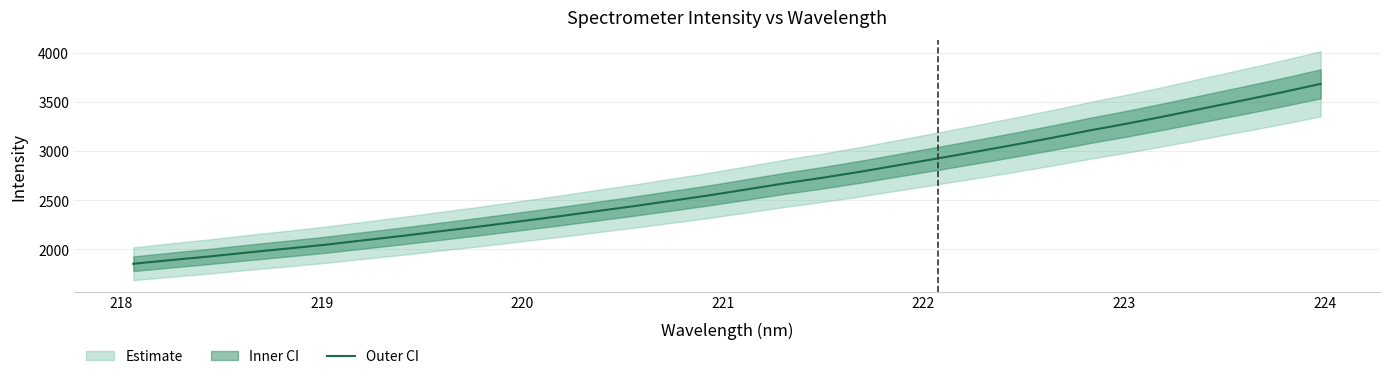

What is the difference between the maximum and minimum values?

1828.8